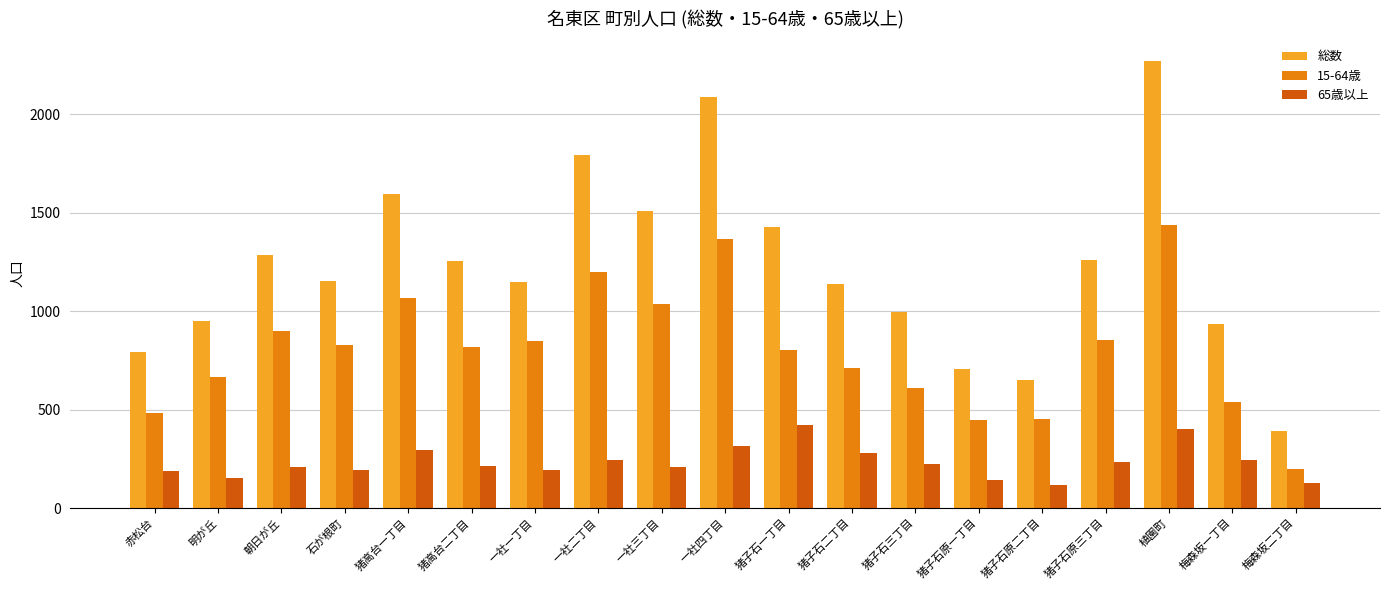

Is it true that 65歳以上 equals 370 at 猪子石二丁目?

False